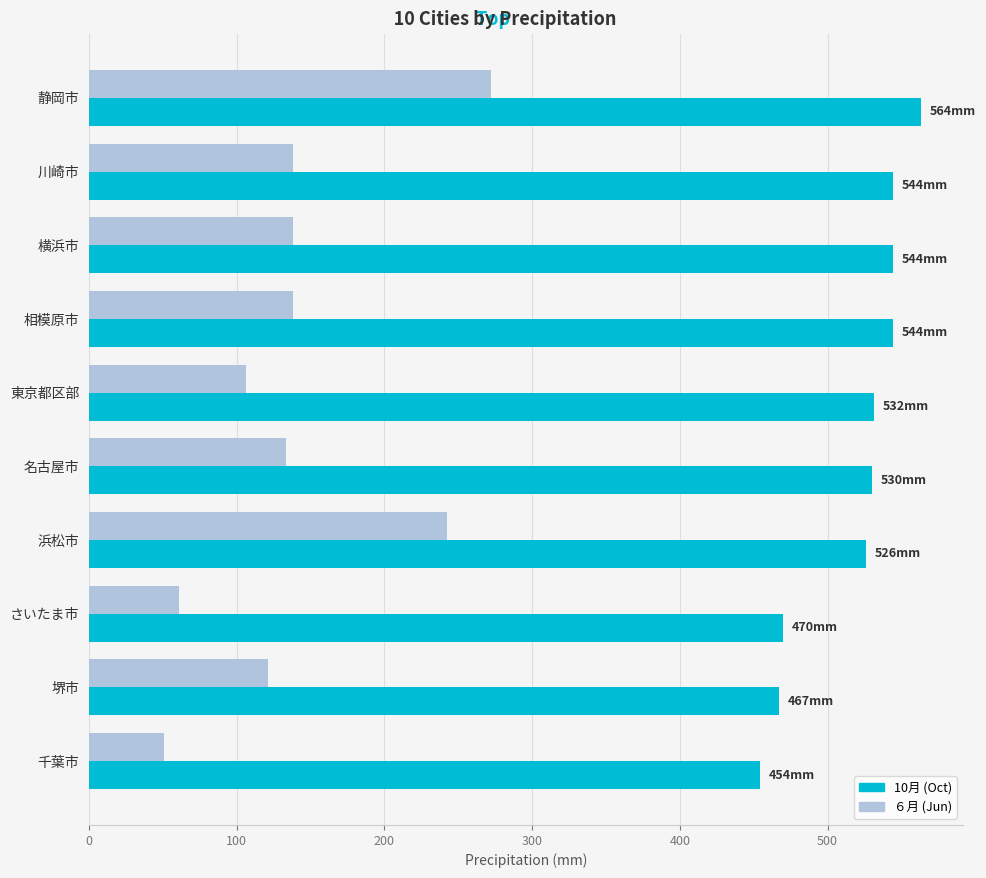

What is the greatest value displayed?

563.5